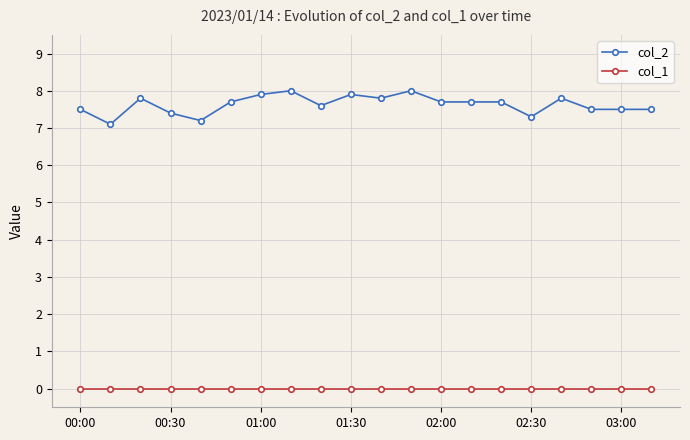

True or false: col_2 has more than 1 points higher than both neighbors.

True